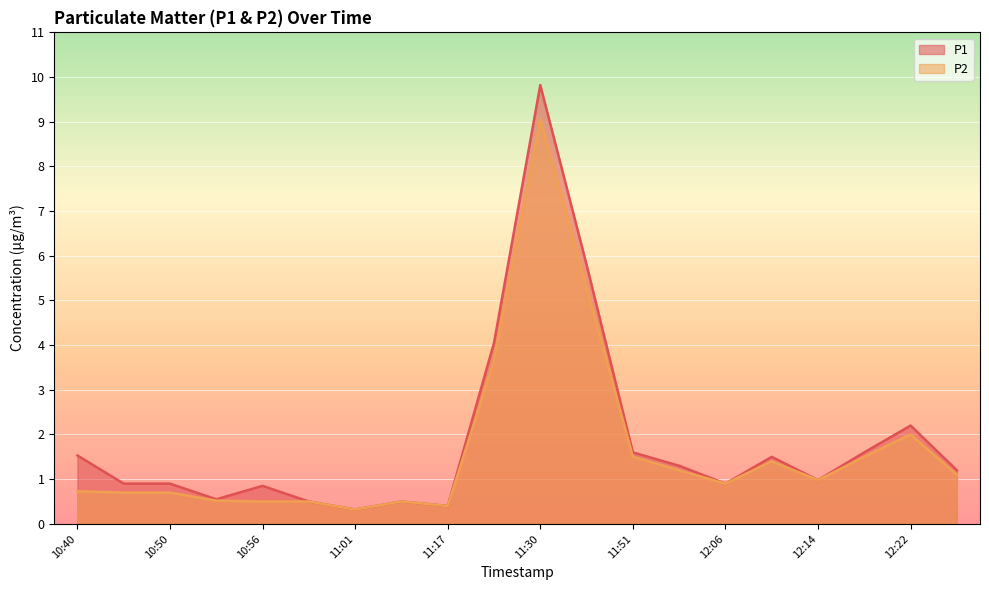

At which category does P1 reach its first local peak?

10:56